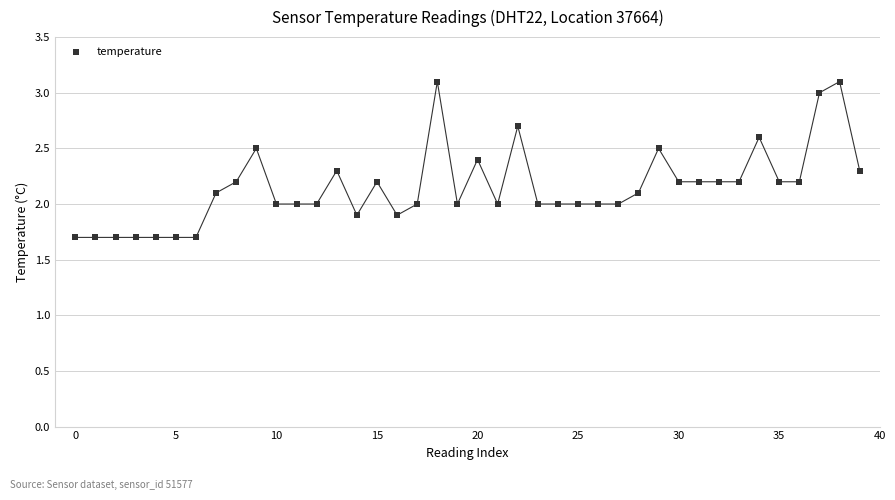

What is the range of Y values (max minus min)?

1.4